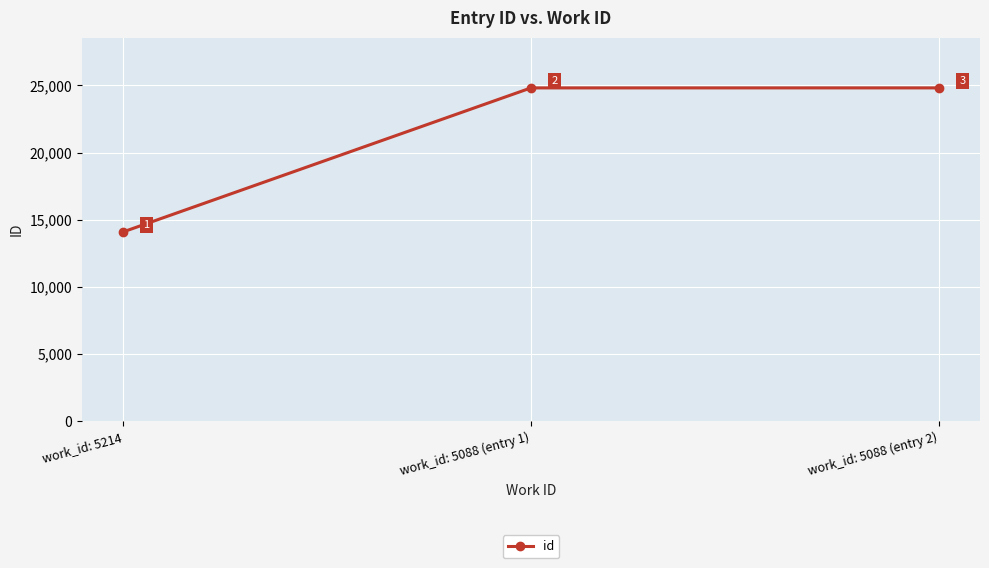

Reading right to left, what are all the values shown in this chart?

24818	24817	14089